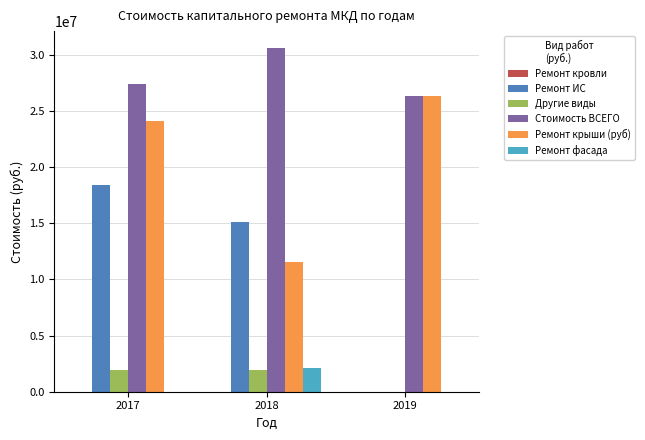

Which series has the widest spread of values?

Ремонт ИС